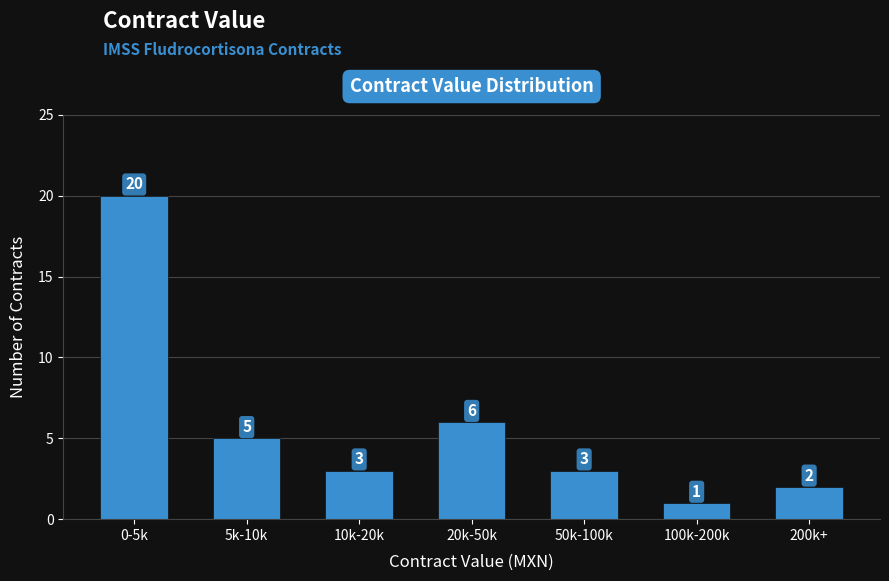

Reading left to right, what are all the values shown in this chart?

0-5k=20	5k-10k=5	10k-20k=3	20k-50k=6	50k-100k=3	100k-200k=1	200k+=2